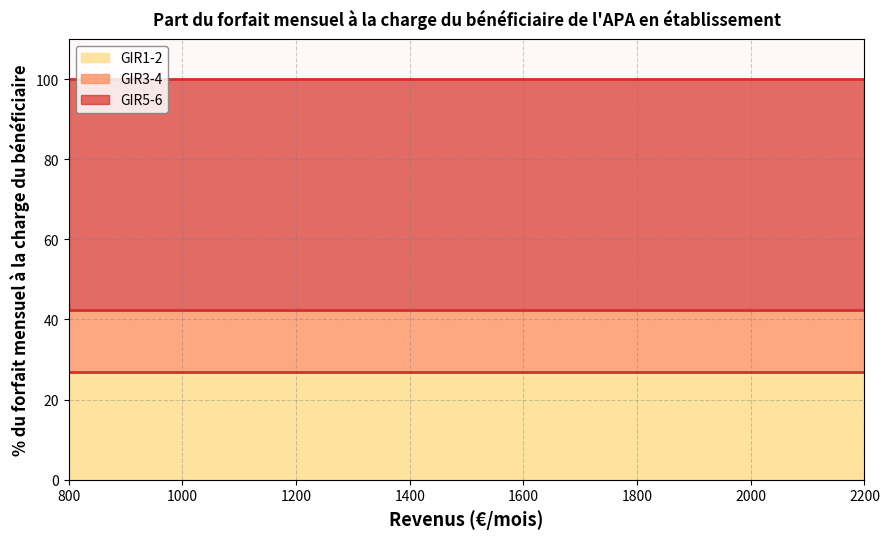

What is the maximum value shown in the chart?

100.0